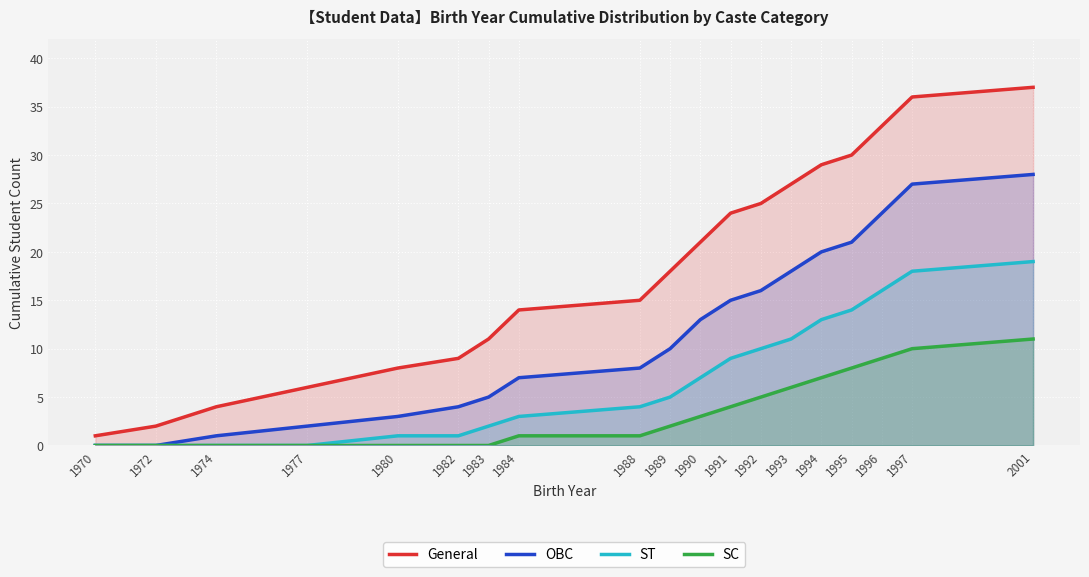

List the series in order of their peak value, lowest first.

SC, ST, OBC, General